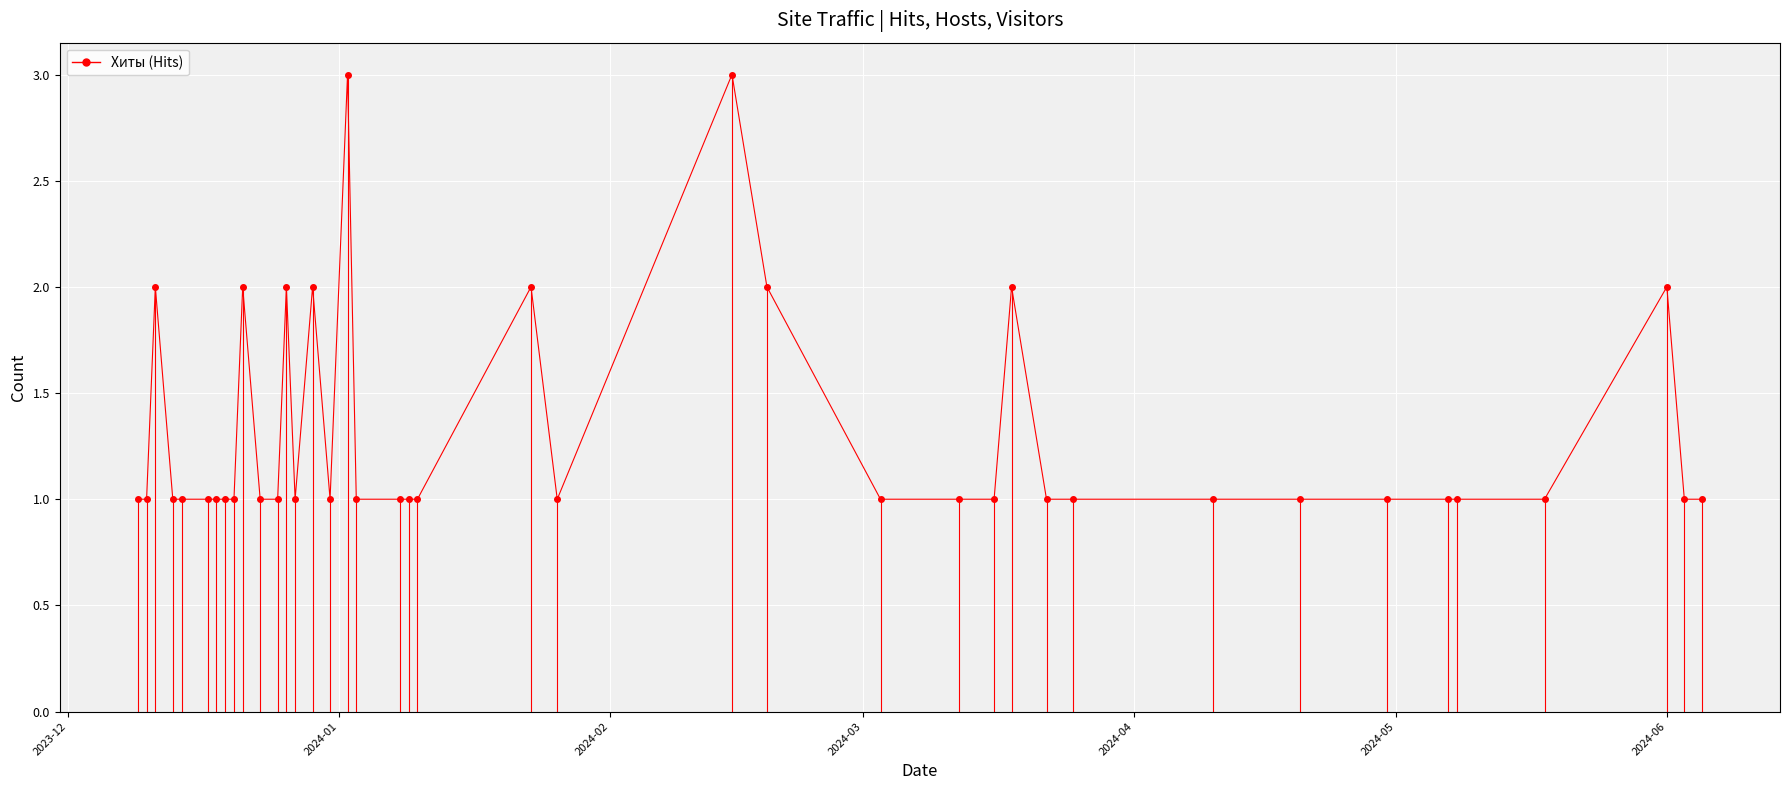

True or false: there are more than 1 points higher than both neighbors.

True